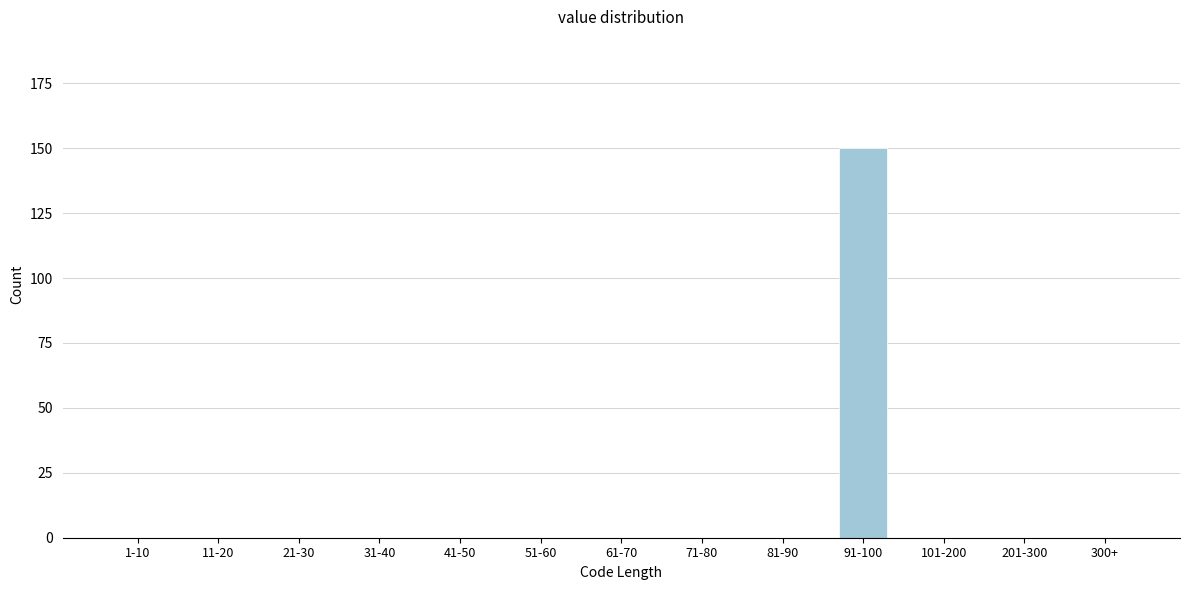

Reading left to right, list all the values displayed in this chart.

1-10=0	11-20=0	21-30=0	31-40=0	41-50=0	51-60=0	61-70=0	71-80=0	81-90=0	91-100=150	101-200=0	201-300=0	300+=0